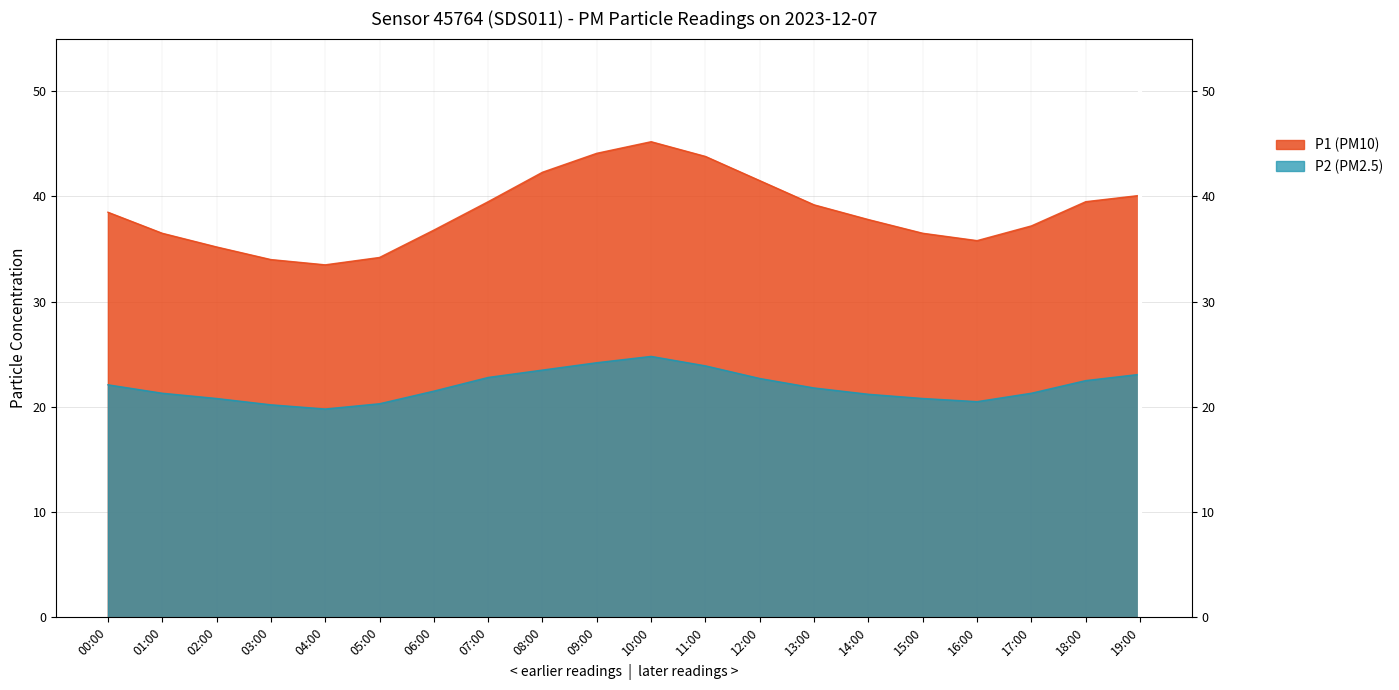

True or false: P1 and P2 intersect in this chart.

False